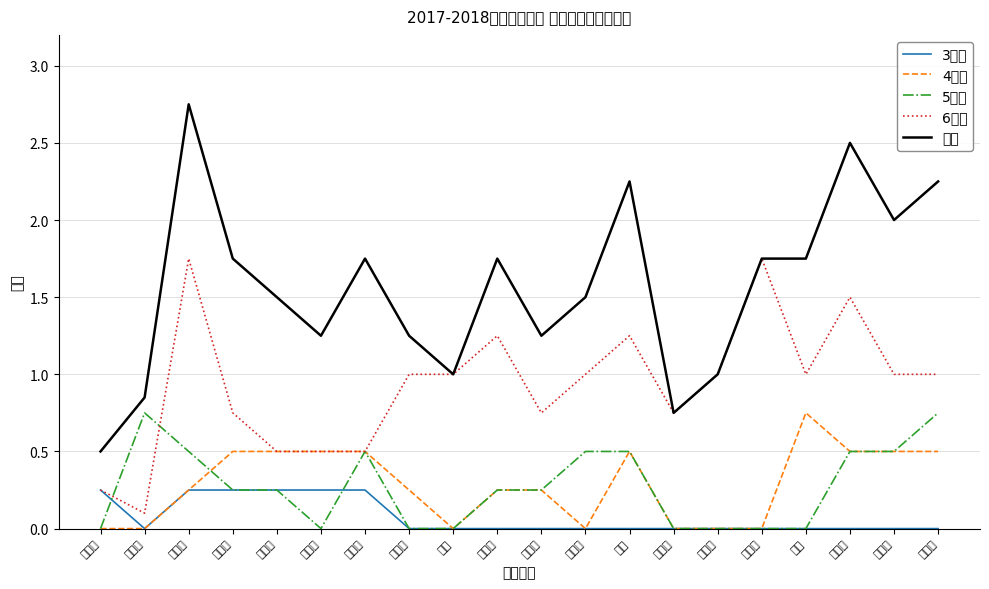

Between 卞佳涵 and 宋丹, which series saw the biggest shift?

总分